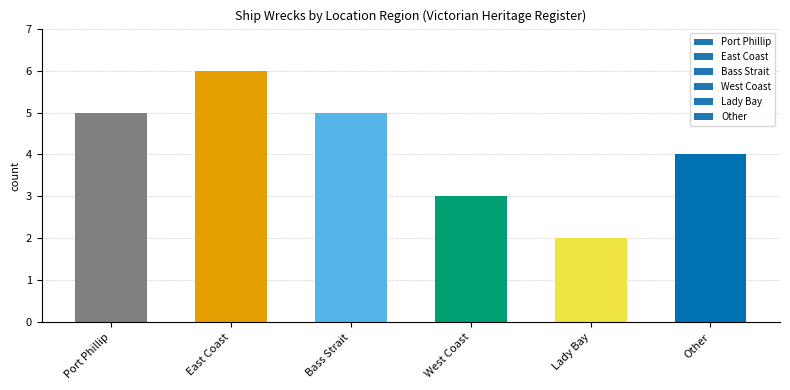

The chart shows a value of 3 at Lady Bay. True or false?

False